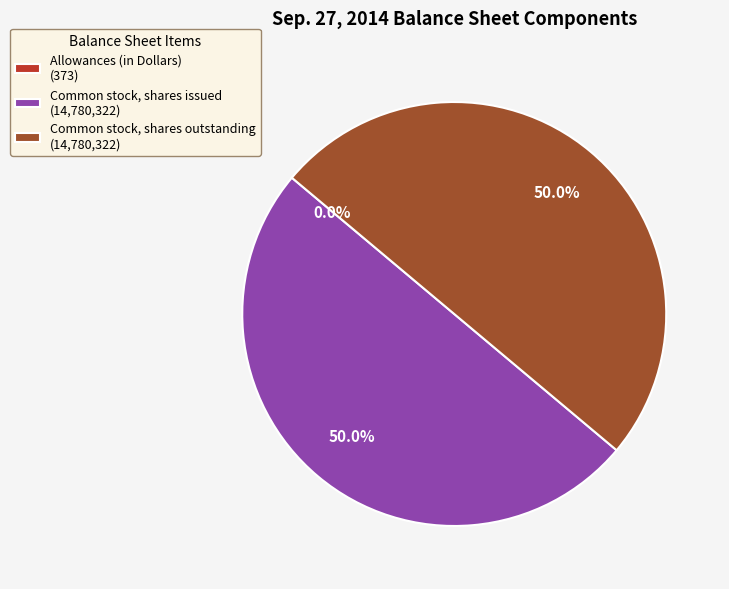

What is the total percentage of Common stock, shares issued (14,780,322) and Common stock, shares outstanding (14,780,322)?

100.0%